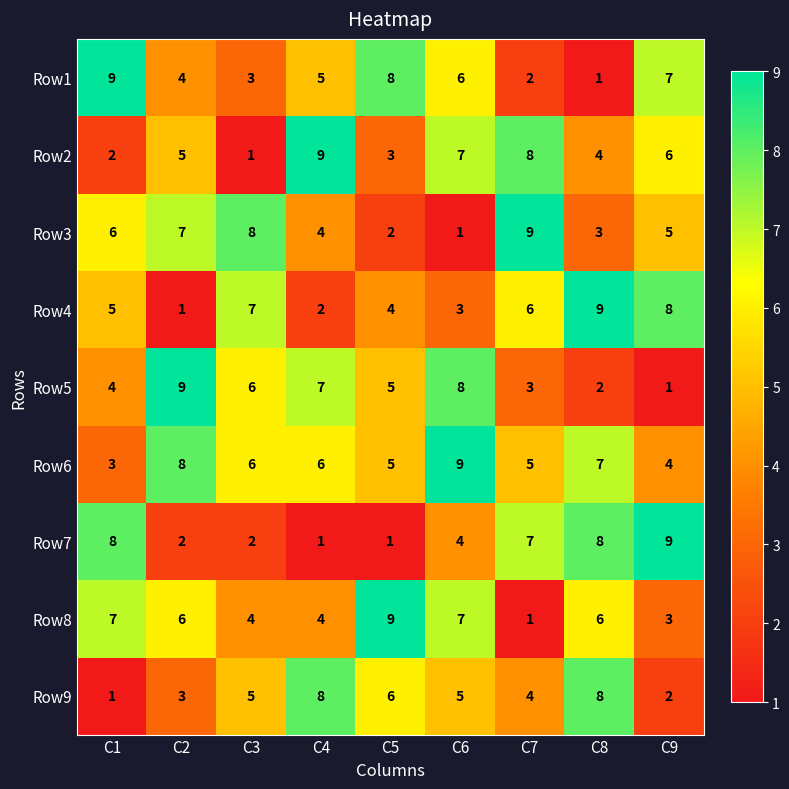

Which category has the highest value in the Row7 series?

C9